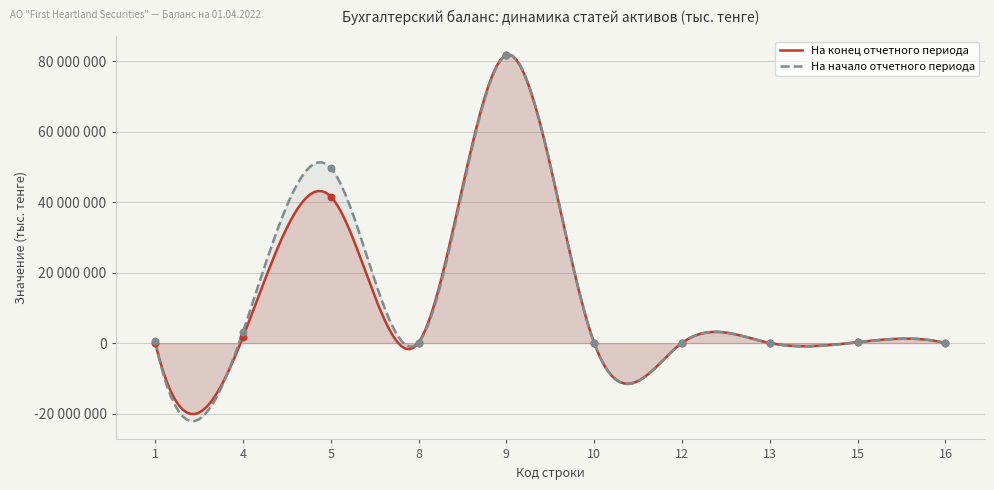

What are all the series names shown in the legend?

На конец отчетного периода, На начало отчетного периода